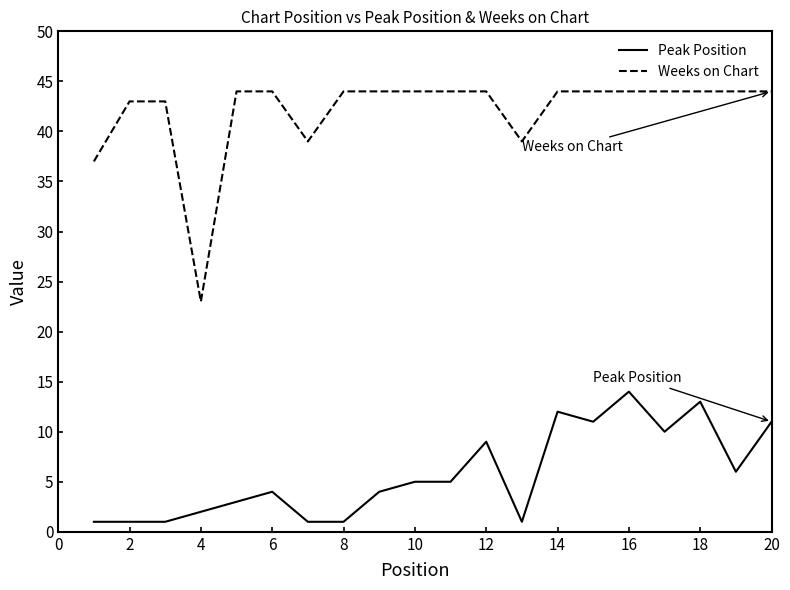

What is the greatest value displayed?

44